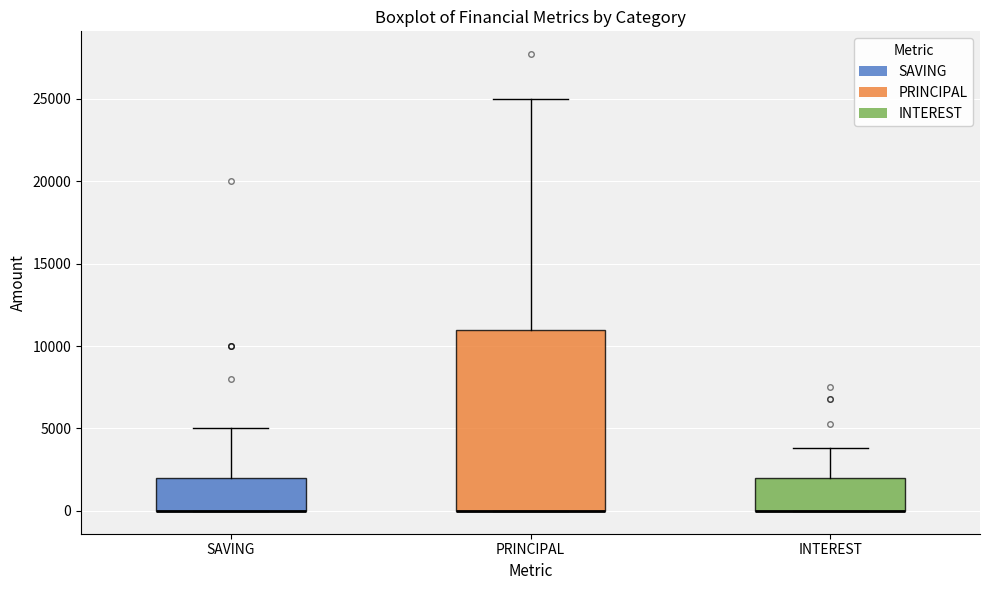

Reading left to right, transcribe this box plot: for each box, give where its median line is, the range the box spans, and where its two whiskers end, as read against the y-axis. The values are not printed on the chart, so give them approximately, as read against the axis.

SAVING: median 0 (drawn on the box's lower edge), box 0 to 2000, whiskers 0 to 5000
PRINCIPAL: median 0 (drawn on the box's lower edge), box 0 to 11000, whiskers 0 to 25000
INTEREST: median 0 (drawn on the box's lower edge), box 0 to 2000, whiskers 0 to 4000